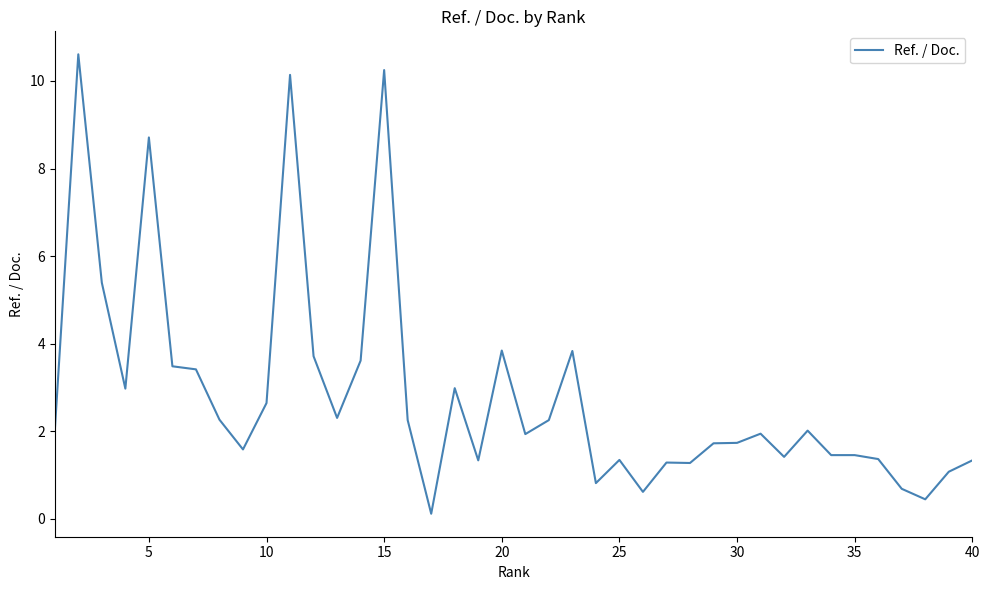

What is the difference between the maximum and minimum values?

10.5